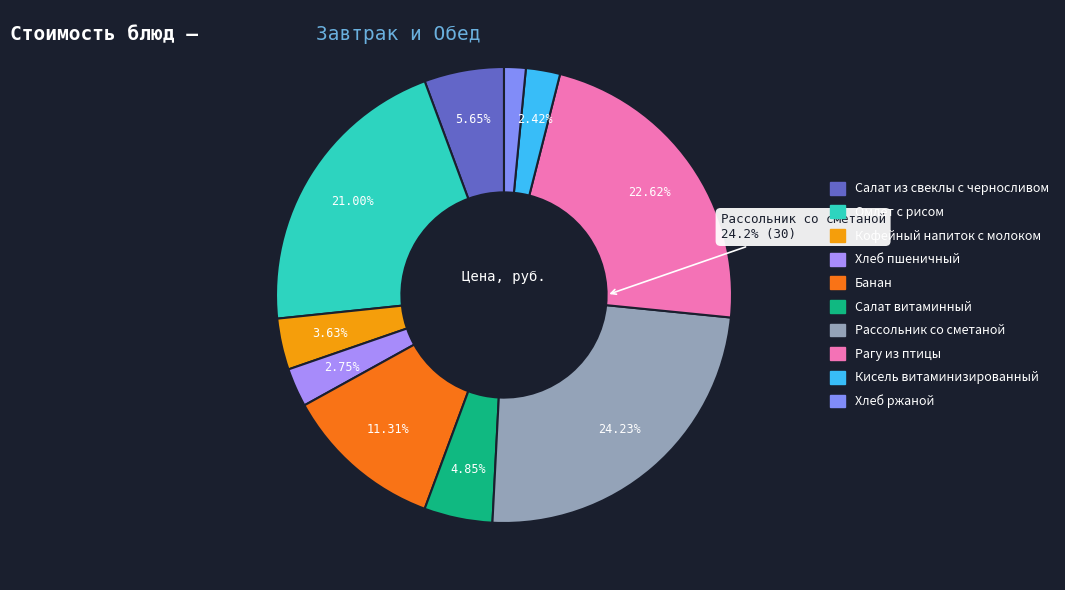

Is there a majority slice in this chart?

No